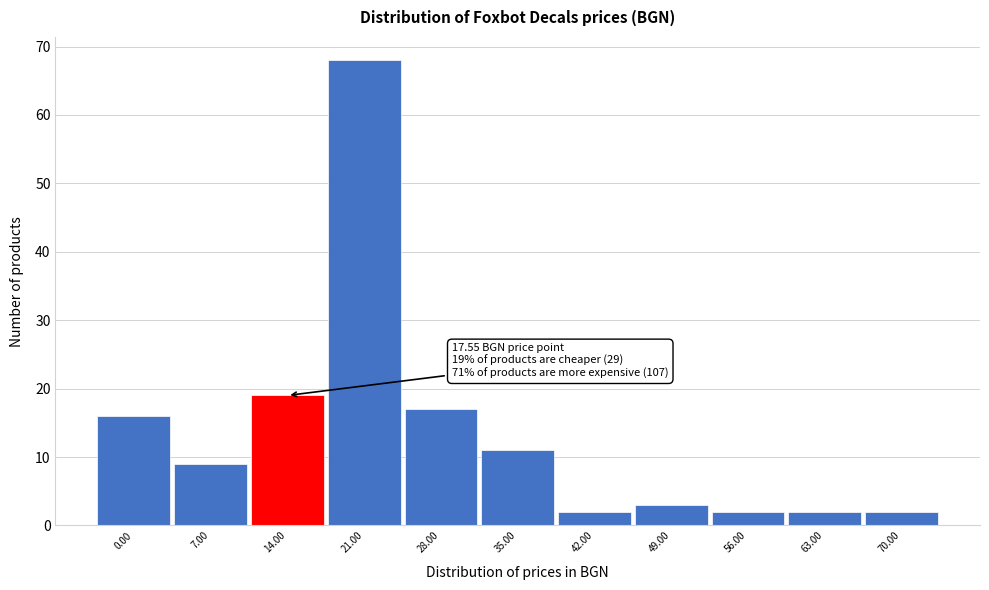

Reading left to right, list all the values displayed in this chart.

16	9	19	68	17	11	2	3	2	2	2